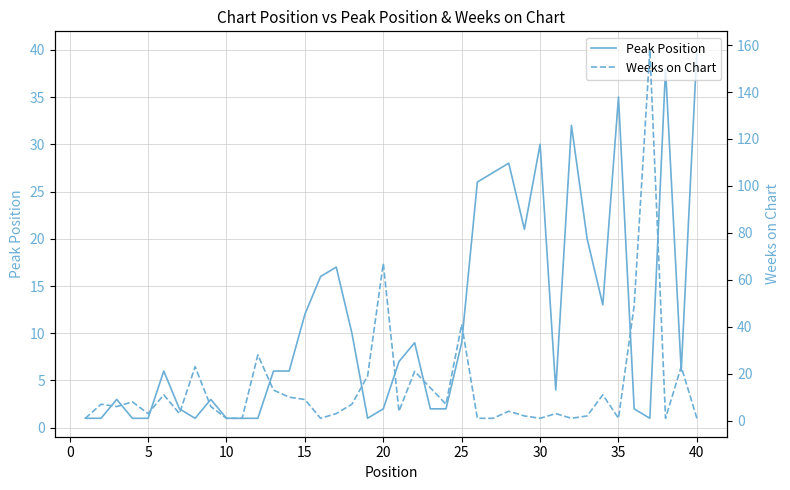

True or false: Peak Position has a value of 1 at 5.

True